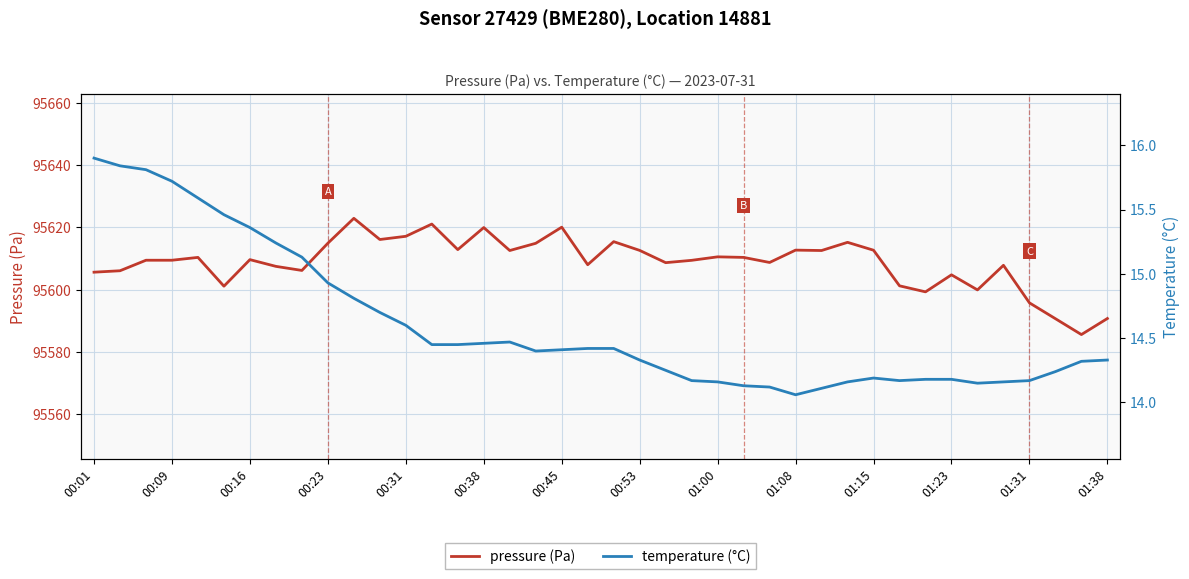

The value of pressure (Pa) at 00:16 is 95609.7. True or false?

True